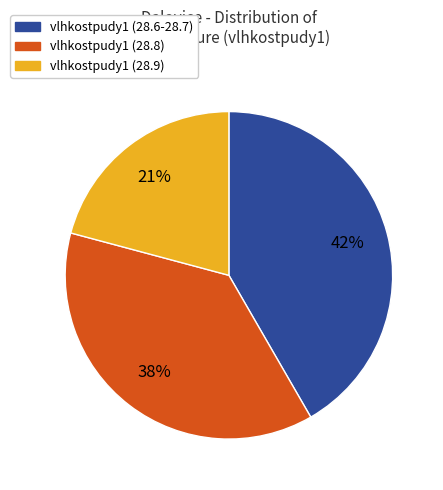

Does any single category account for the majority?

No